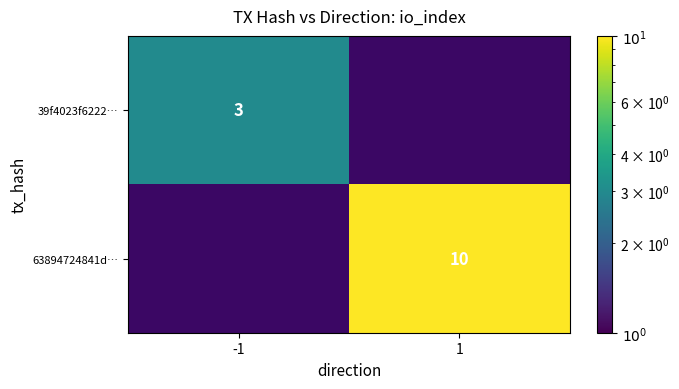

The value of 63894724841d… at 1 is 17. True or false?

False